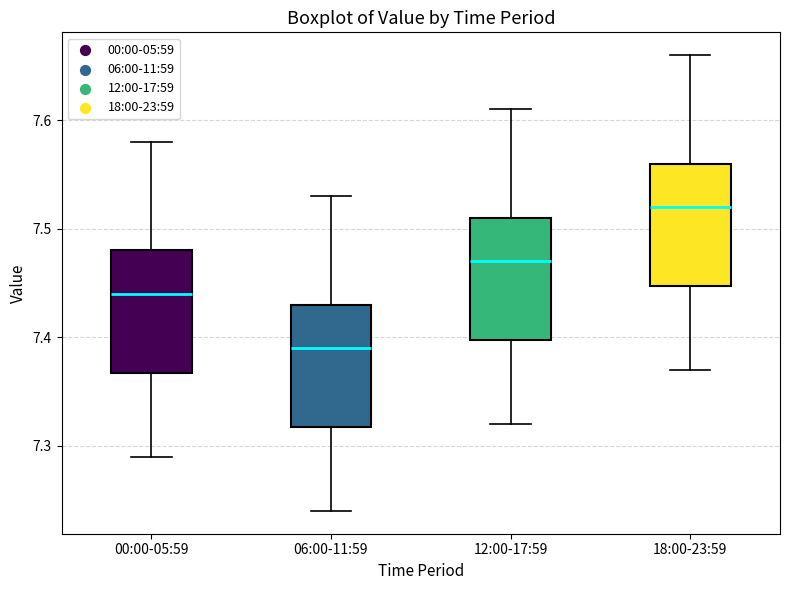

Reading left to right, transcribe this box plot: for each box, give where its median line is, the range the box spans, and where its two whiskers end, as read against the y-axis. The values are not printed on the chart, so give them approximately, as read against the axis.

00:00-05:59: median 7.44, box 7.37 to 7.48, whiskers 7.29 to 7.58
06:00-11:59: median 7.39, box 7.32 to 7.43, whiskers 7.24 to 7.53
12:00-17:59: median 7.47, box 7.40 to 7.51, whiskers 7.32 to 7.61
18:00-23:59: median 7.52, box 7.45 to 7.56, whiskers 7.37 to 7.66